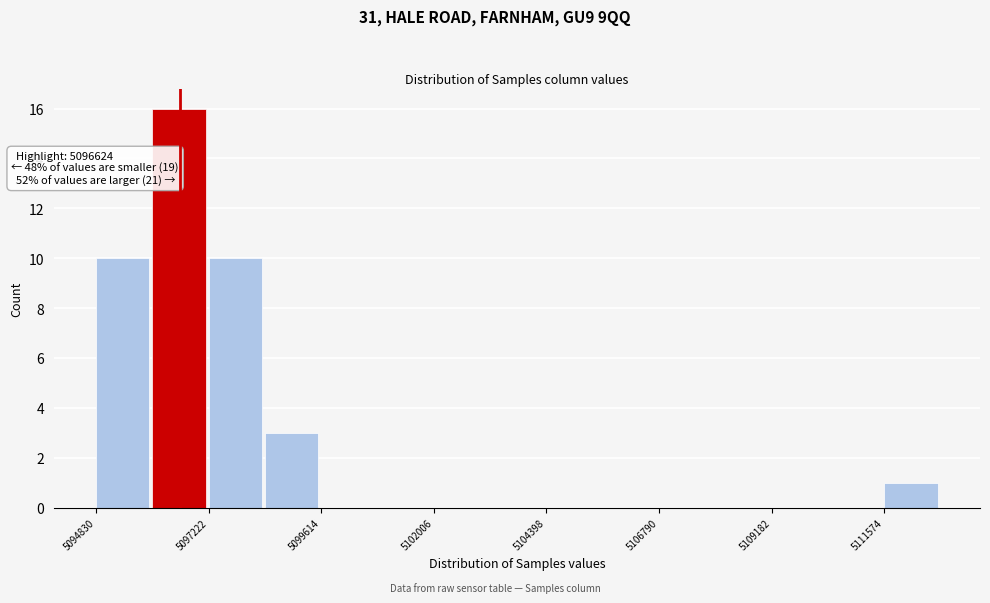

Around what value on the x-axis is the tallest bar? Give the approximate position of its centre, as read against the axis.

5096500